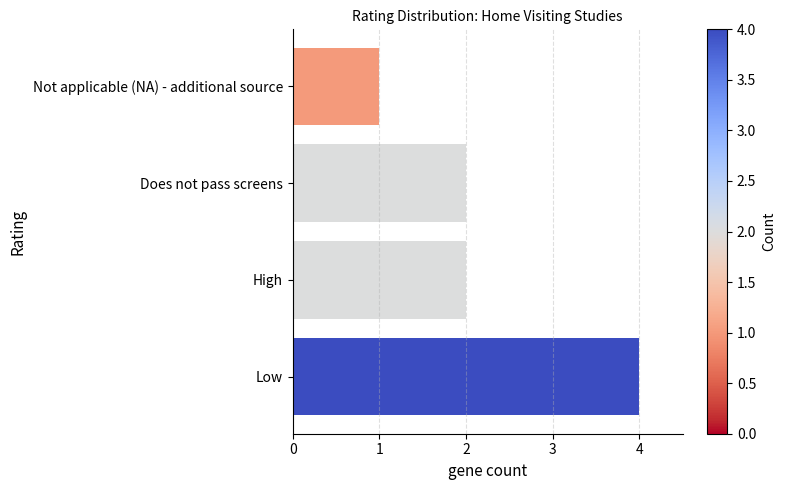

What is the difference between the maximum and minimum values?

3